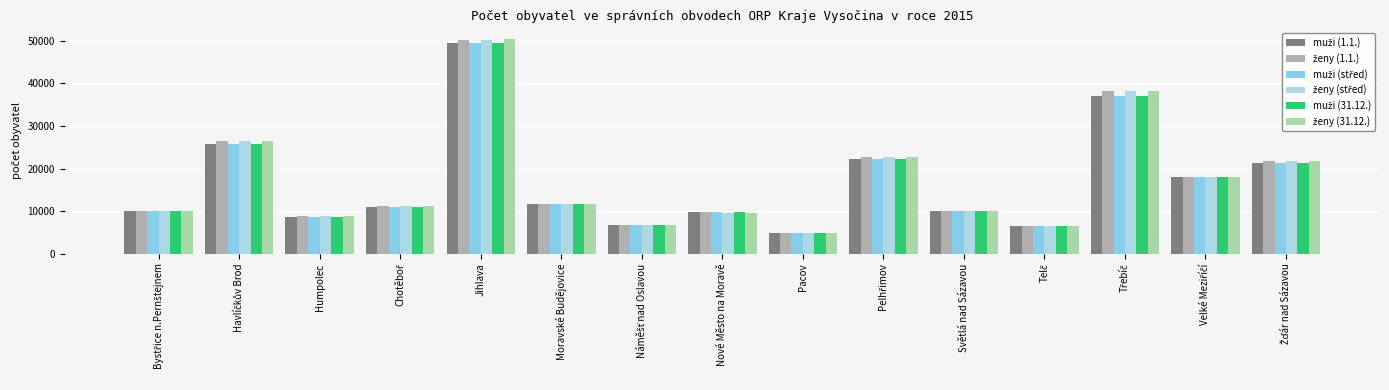

What is the average value of the ženy (31.12.) series?

17101